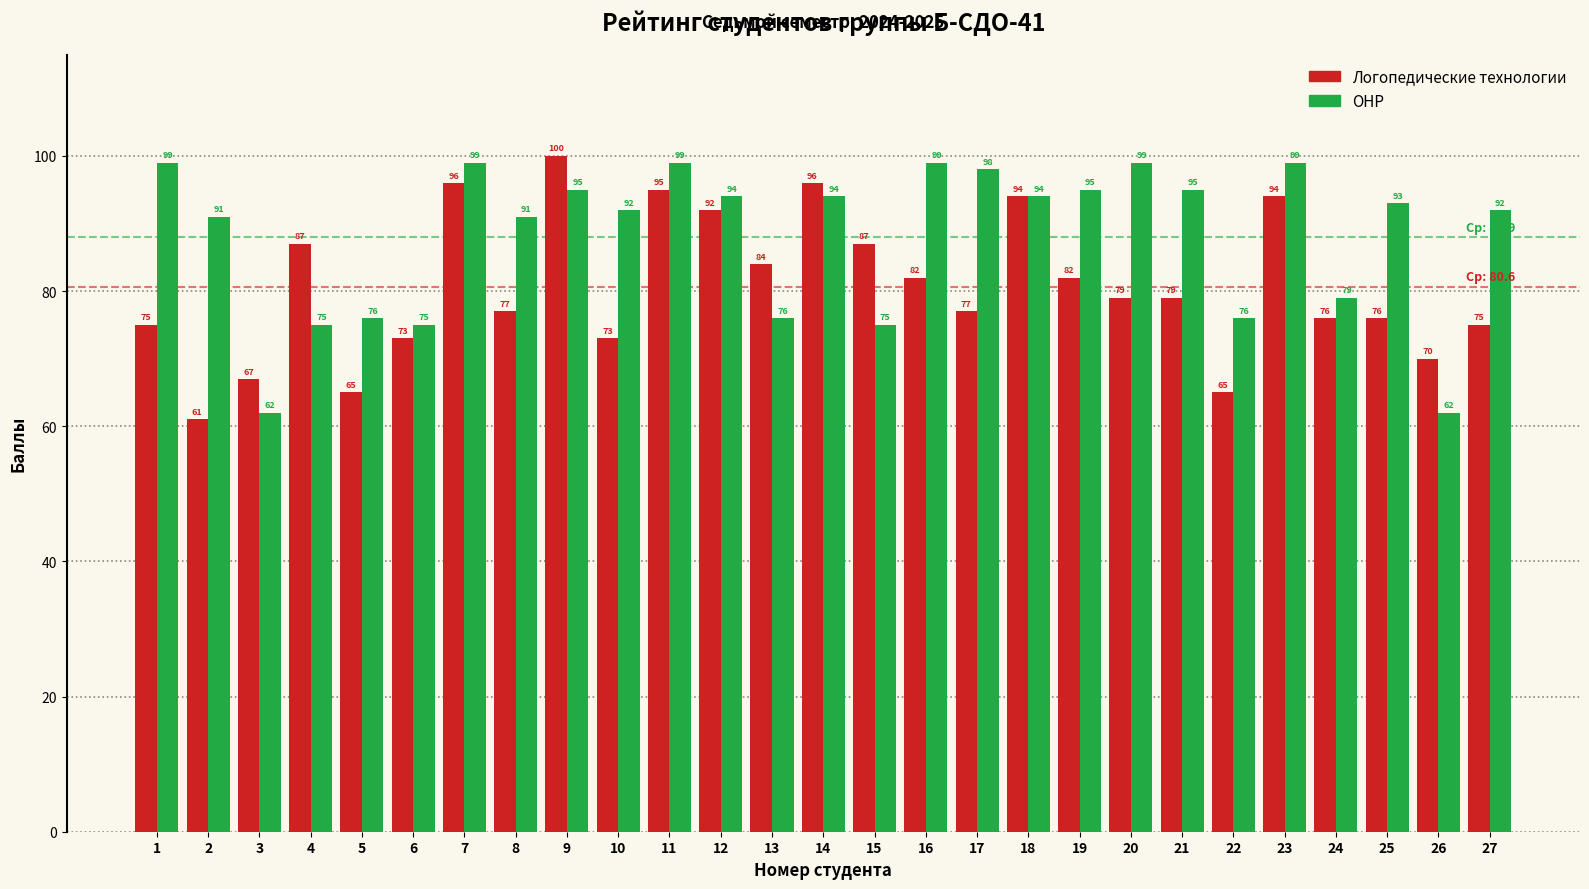

What is the smallest value displayed?

61